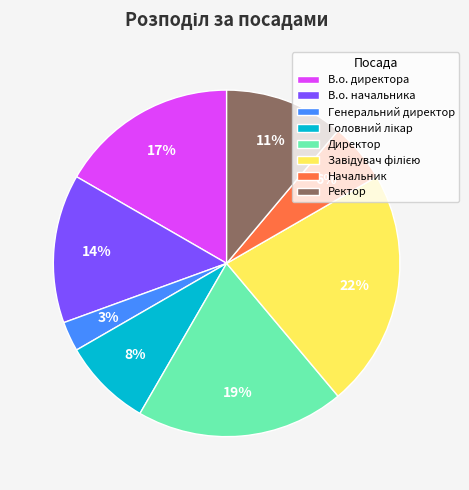

Which has a higher value, В.о. начальника or В.о. директора?

В.о. директора